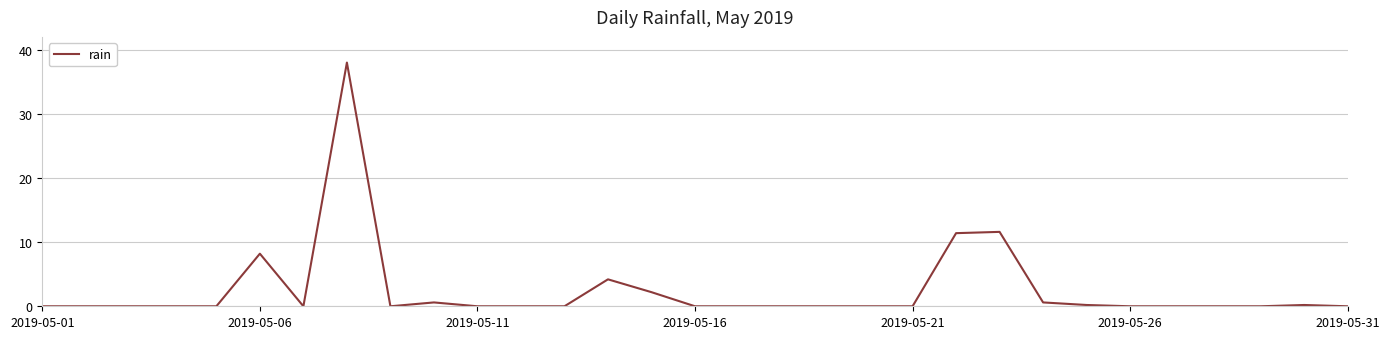

True or false: there are more than 0 points higher than both neighbors.

True